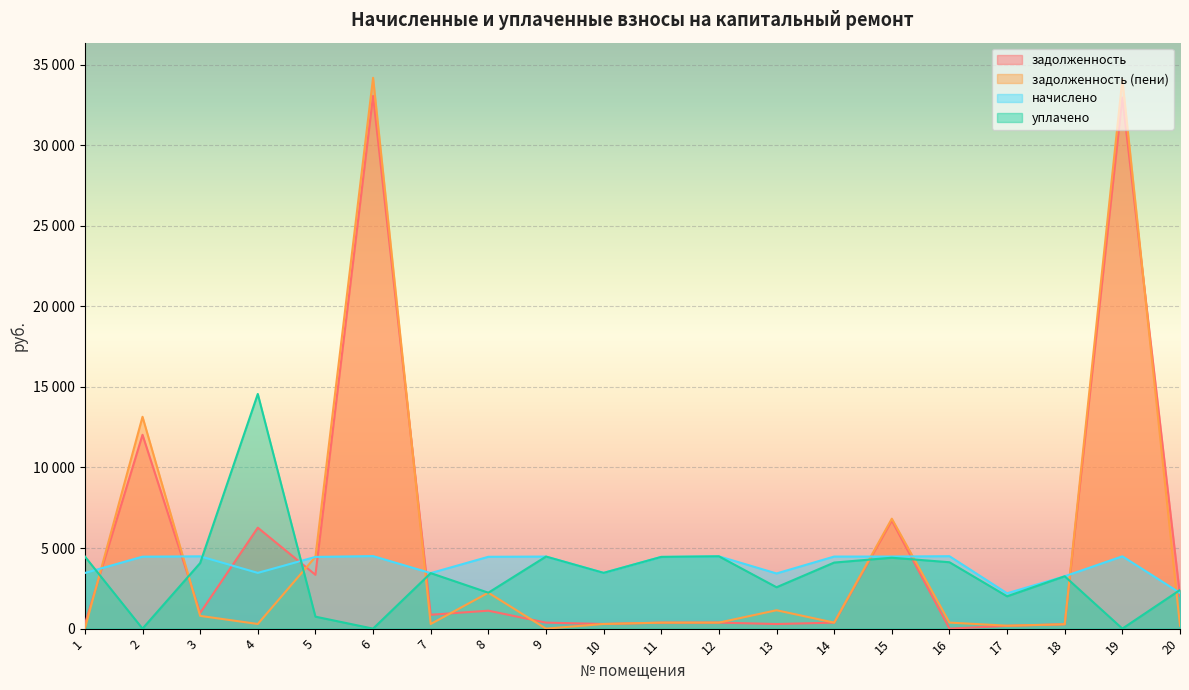

Does the chart display data point markers on the line(s)?

No